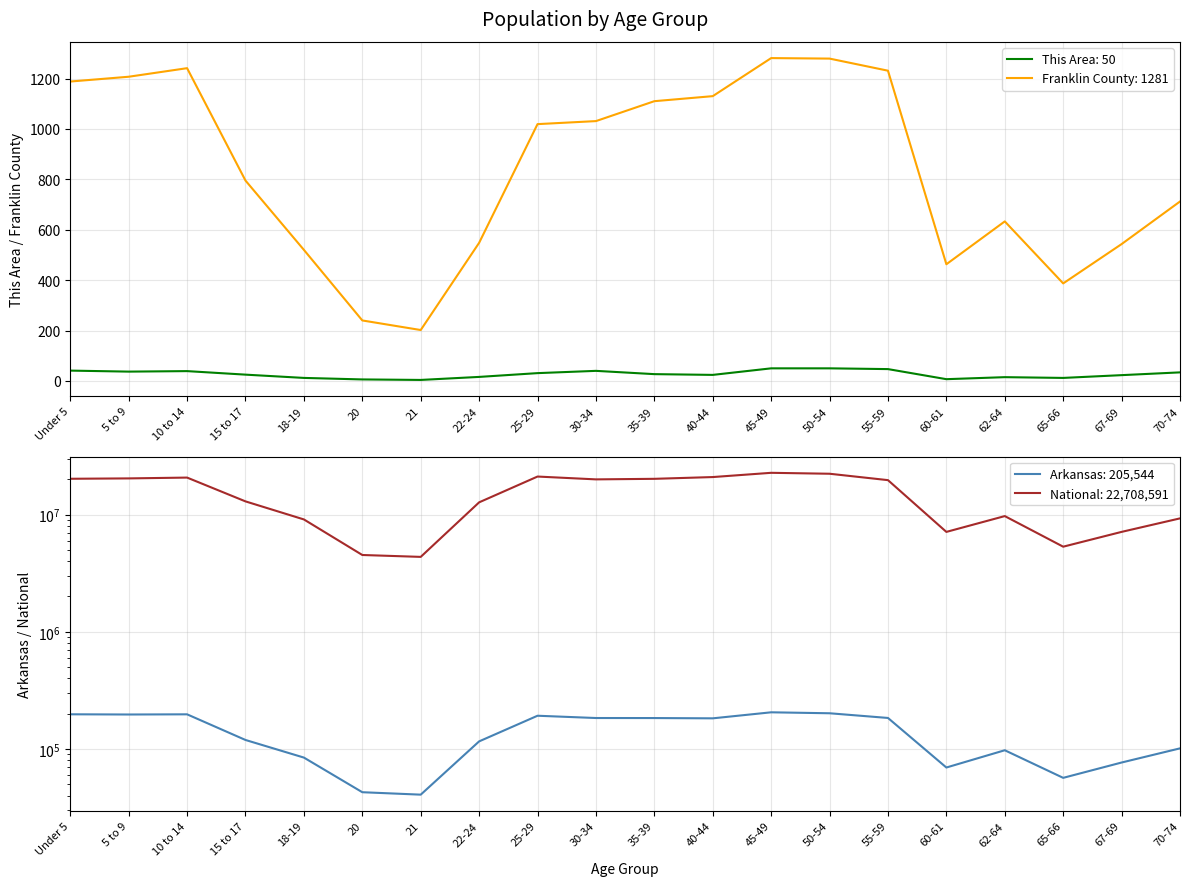

What is the label of the 3rd point from the left?

10 to 14